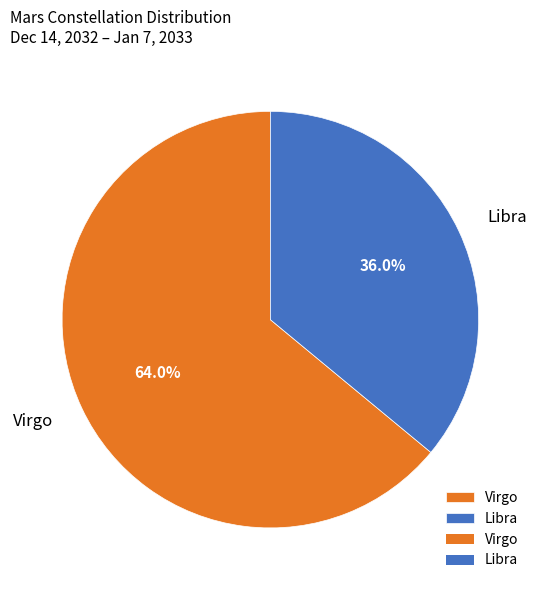

Does Libra account for over 50% of the chart?

No